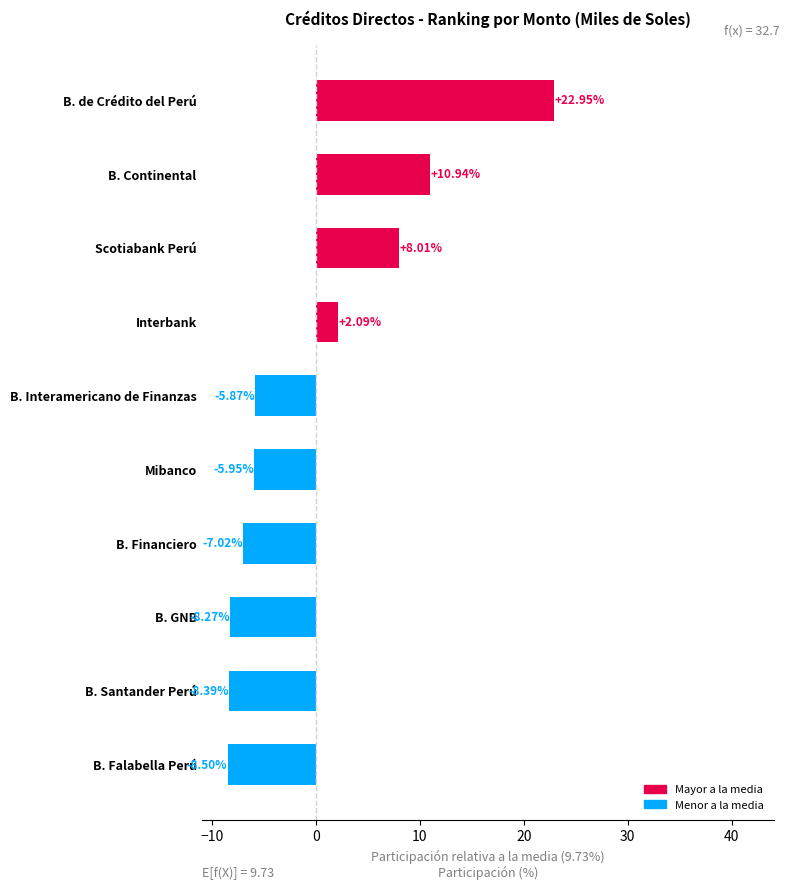

What is the label of the 9th bar from the top?

B. Santander Perú